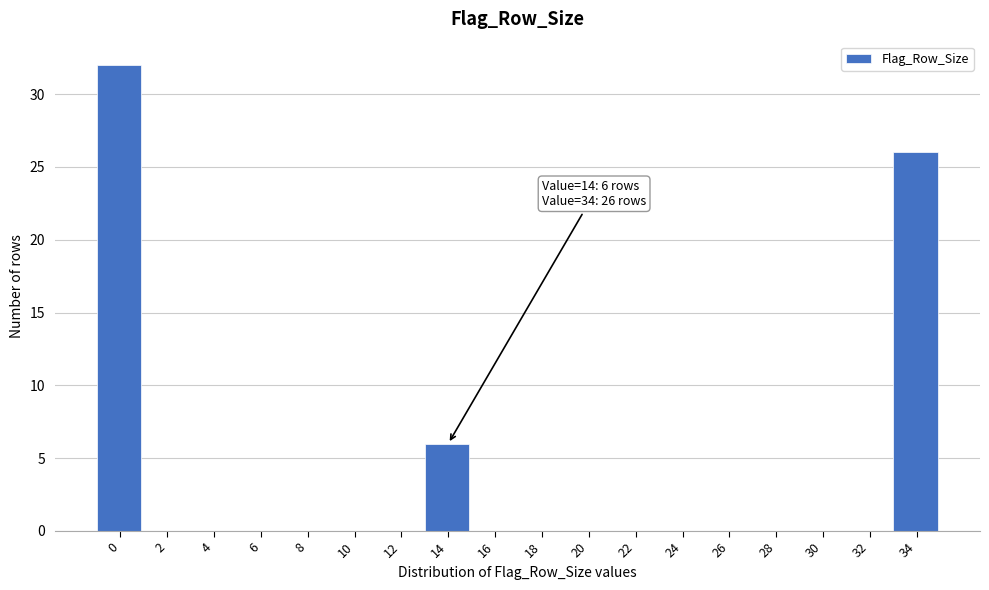

Reading left to right, extract all data points from this chart.

0=32	2=0	4=0	6=0	8=0	10=0	12=0	14=6	16=0	18=0	20=0	22=0	24=0	26=0	28=0	30=0	32=0	34=26